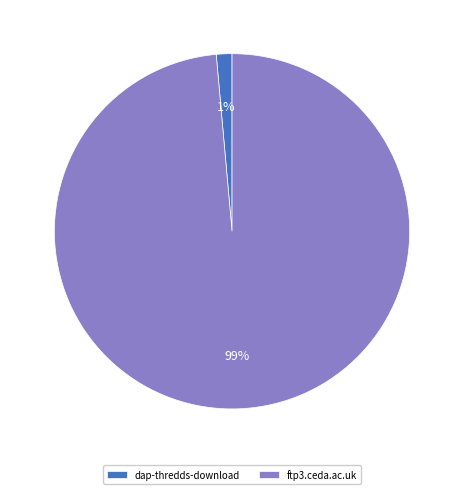

Which slice represents more than half of the pie?

ftp3.ceda.ac.uk